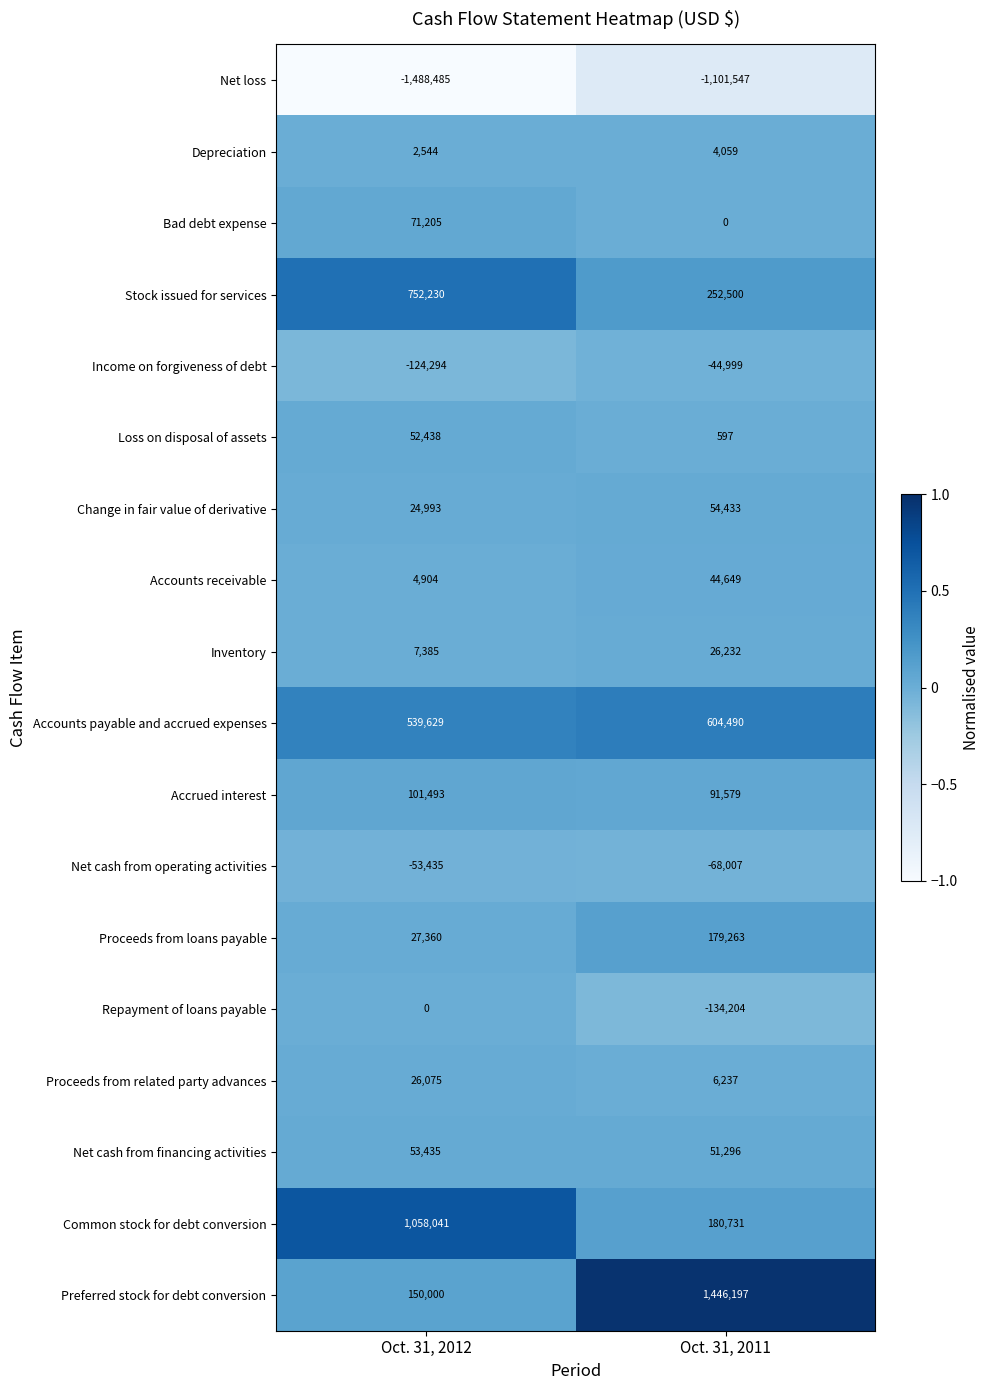

What is the maximum value shown in the chart?

1446197